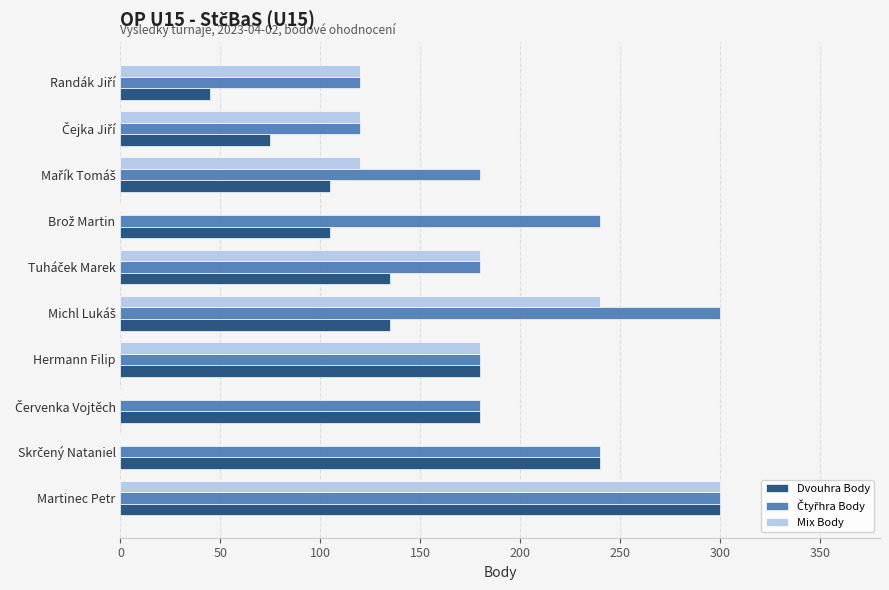

What is the total value across all series at Martinec Petr?

900